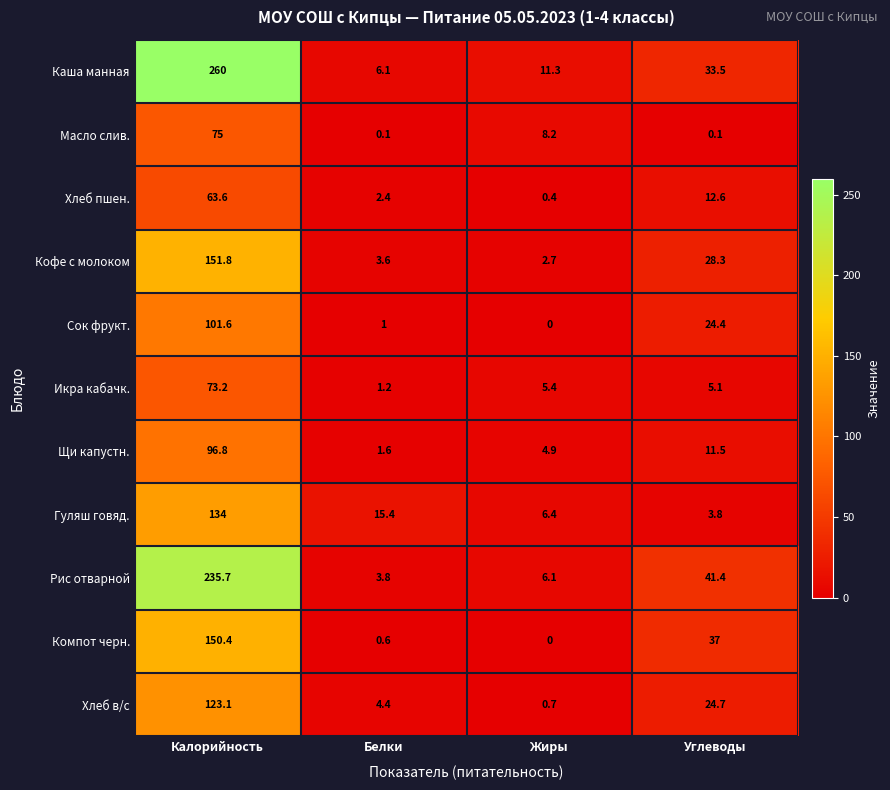

At which category is the sum across all series the highest?

Калорийность